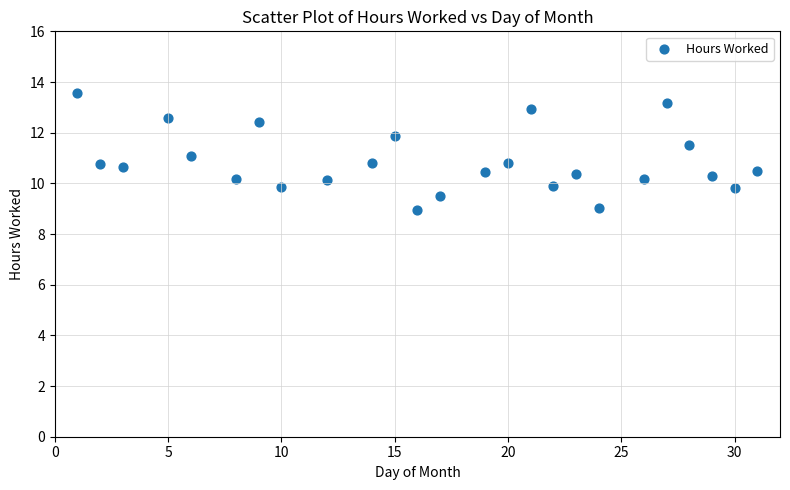

What is the range of Y values (max minus min)?

4.6